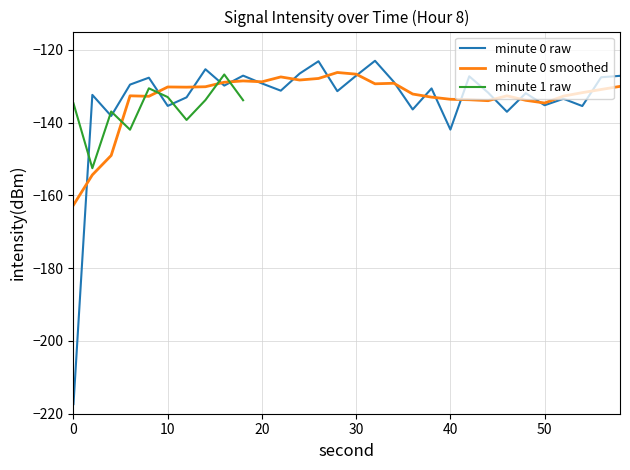

At which label is minute 0 raw closest to -170?

40